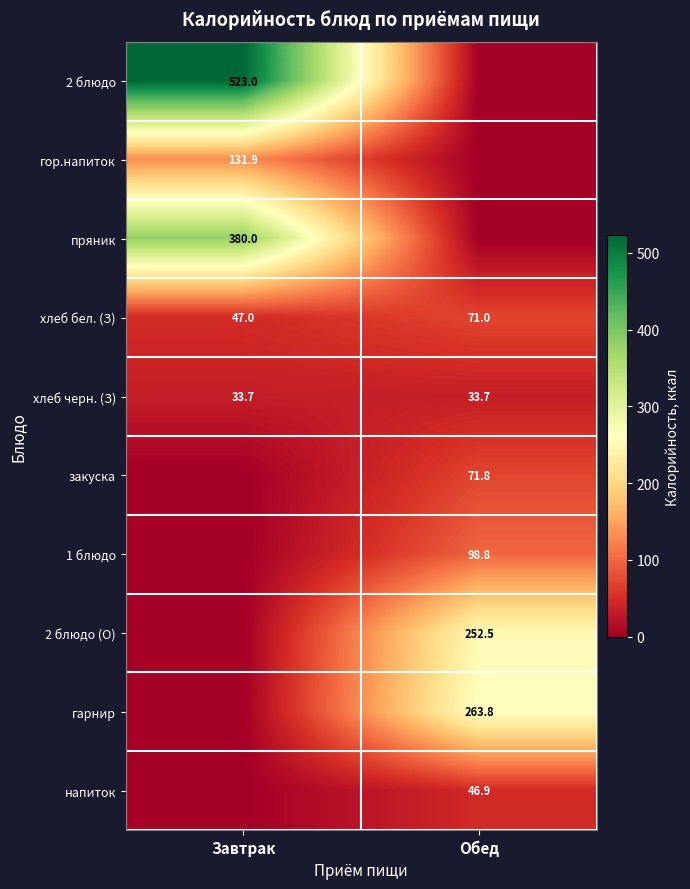

Is it true that напиток equals 46.9 at Обед?

True